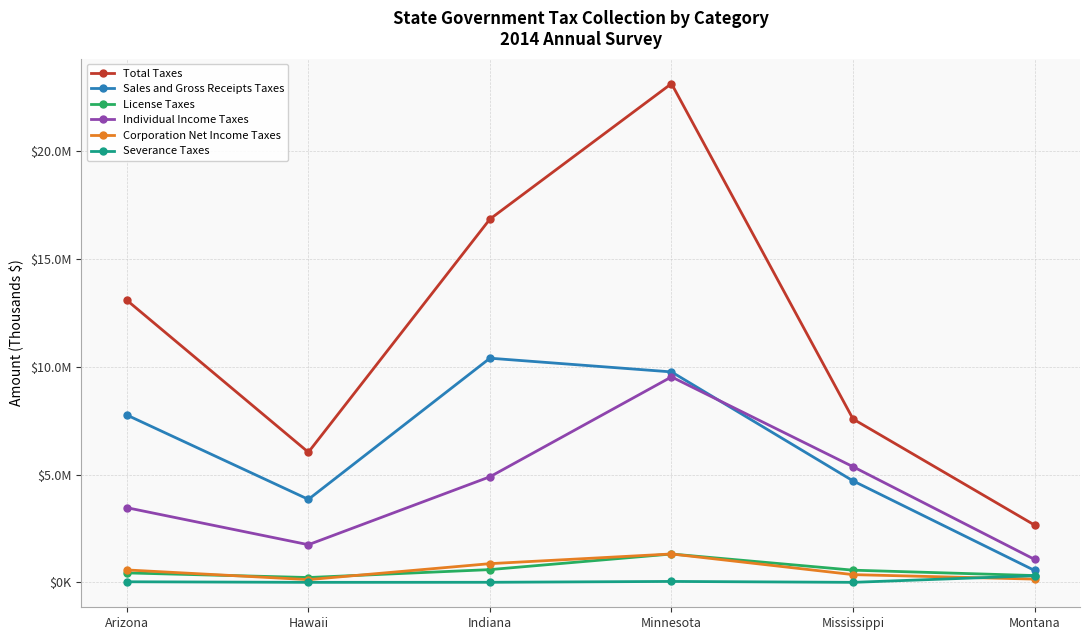

At which label does Sales and Gross Receipts Taxes reach its minimum?

Montana